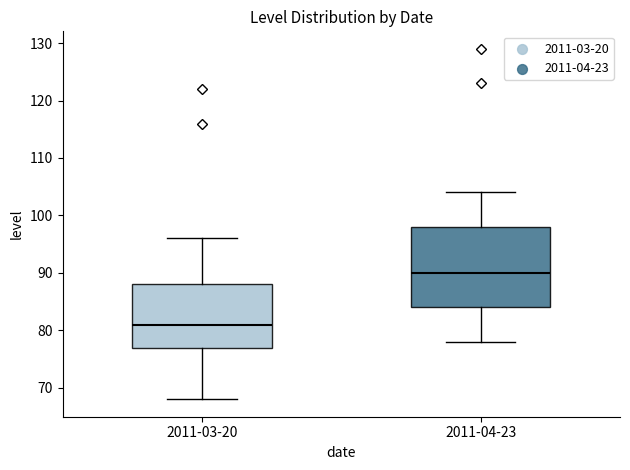

Which box has the highest median line?

2011-04-23